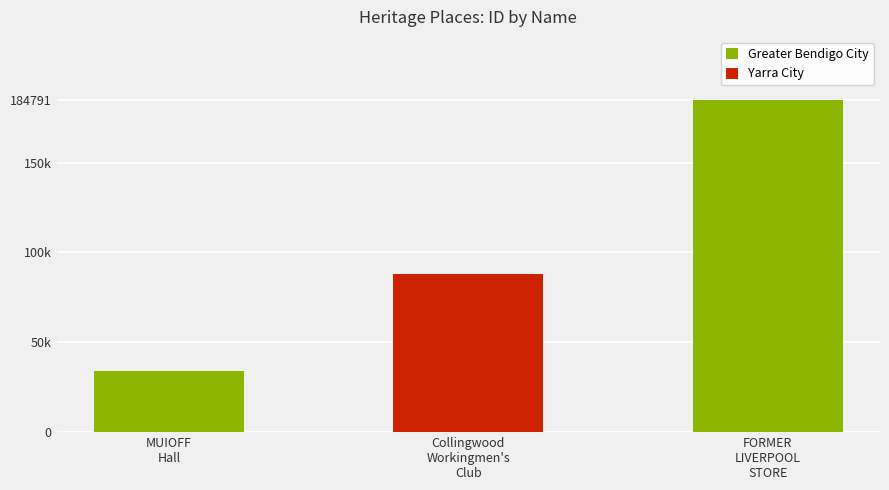

What is the sum of all values?

307104